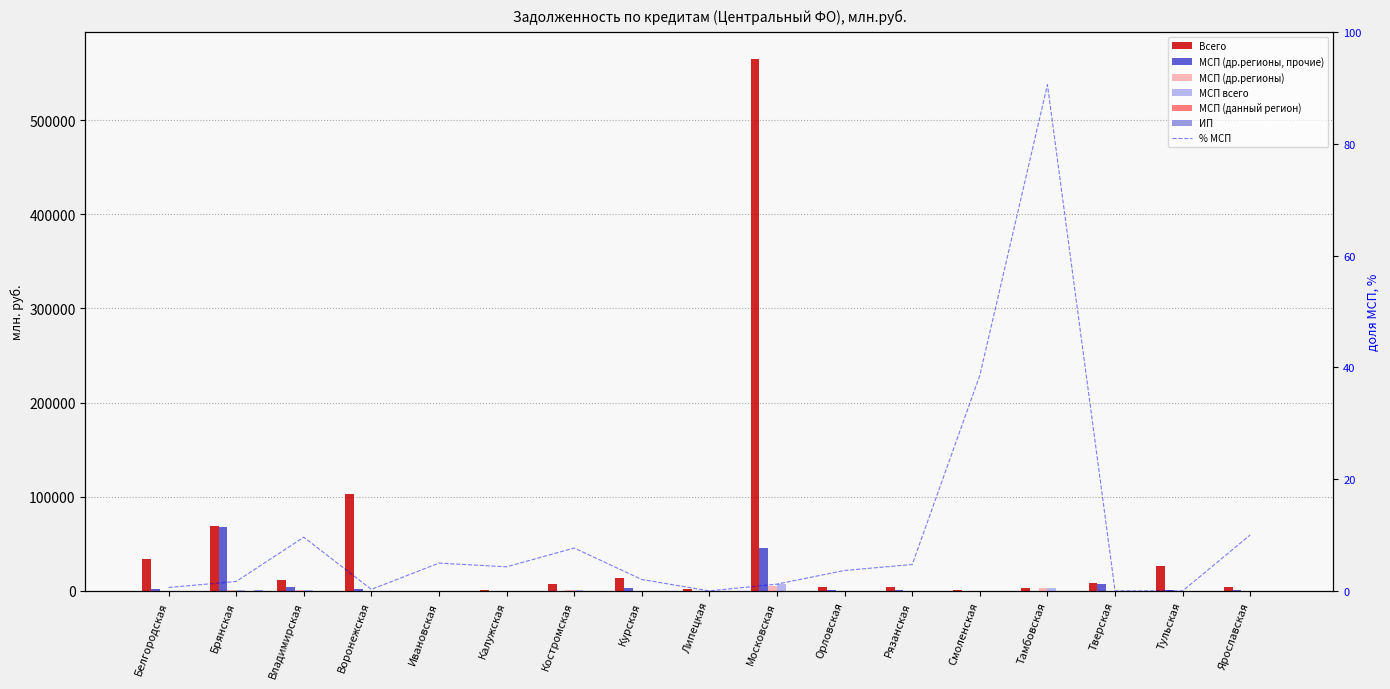

At which category is the sum across all series the highest?

Московская